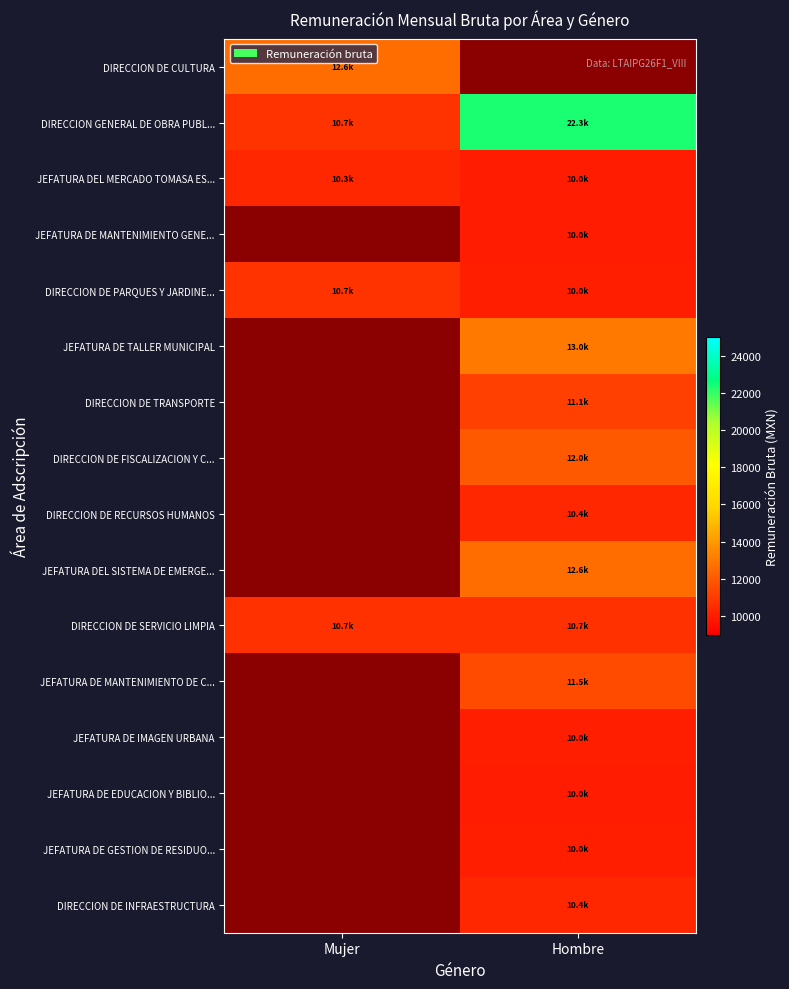

What is the sum of all JEFATURA DE MANTENIMIENTO DE C... values?

11529.4